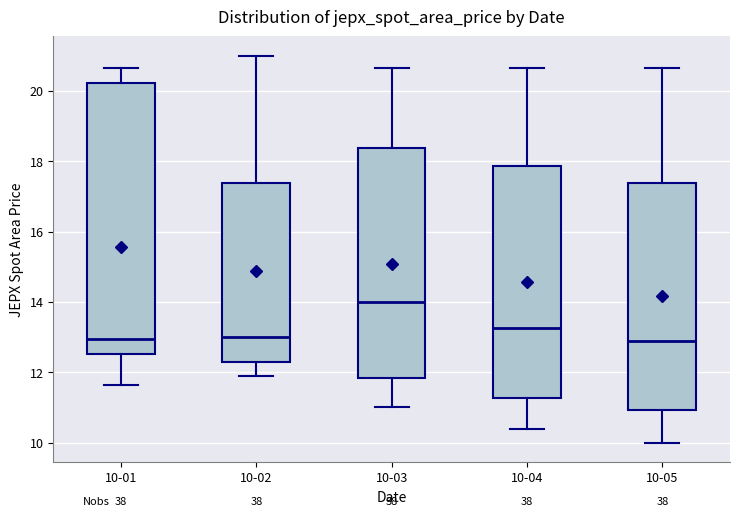

Comparing the boxes themselves (not the whiskers), which one is the tallest?

10-01